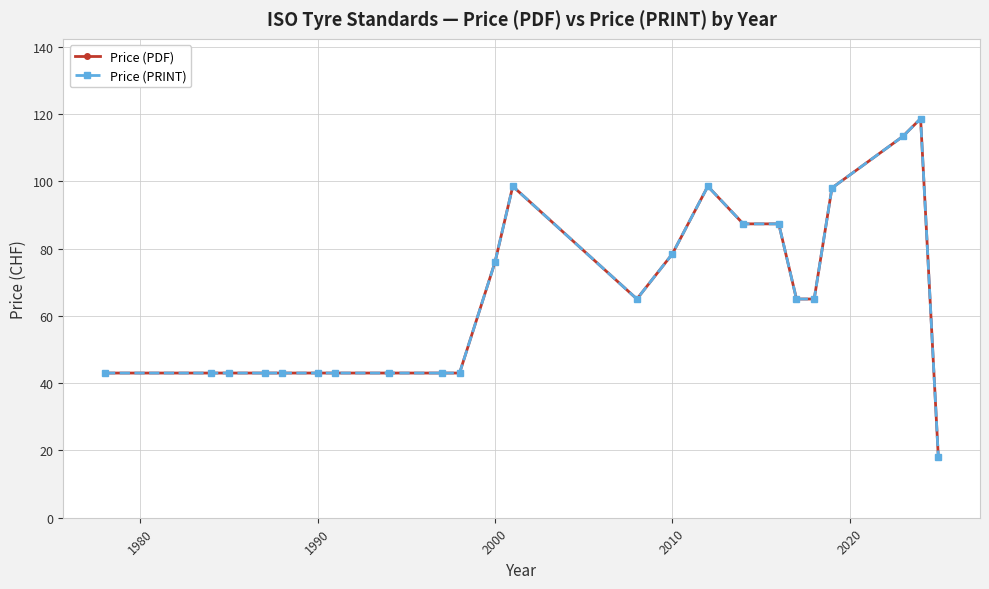

Which series has the largest total across all categories?

Price (PDF)